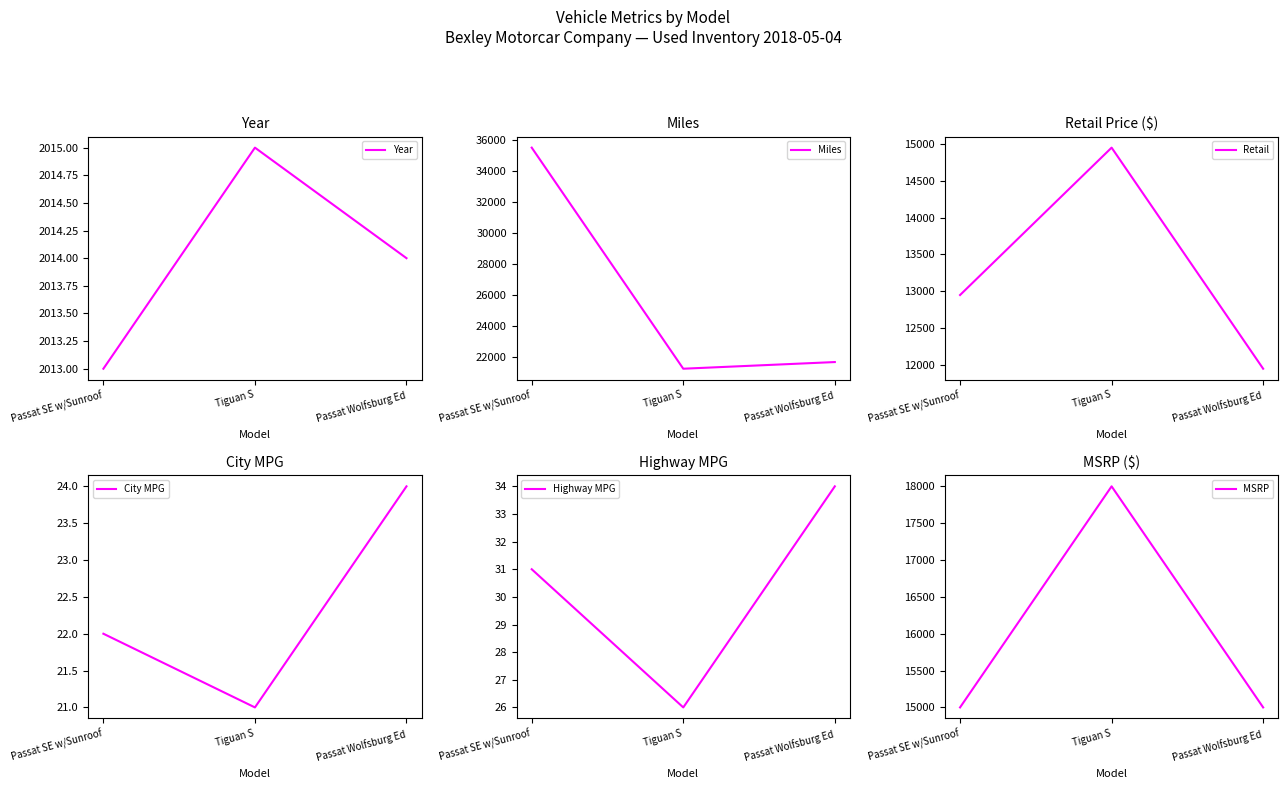

What position from the left is Passat Wolfsburg Ed?

3